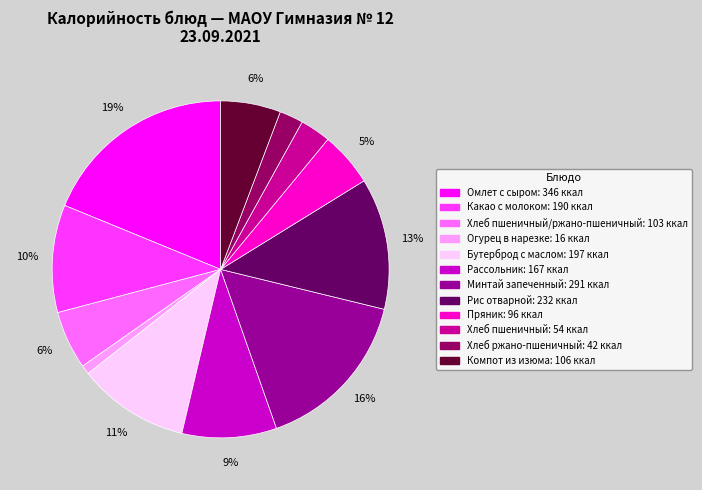

Does any single category account for the majority?

No